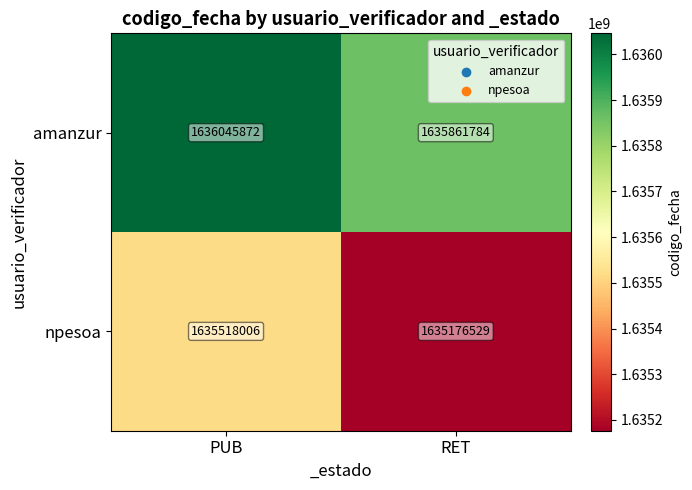

At which category does the chart reach its peak across all series?

PUB